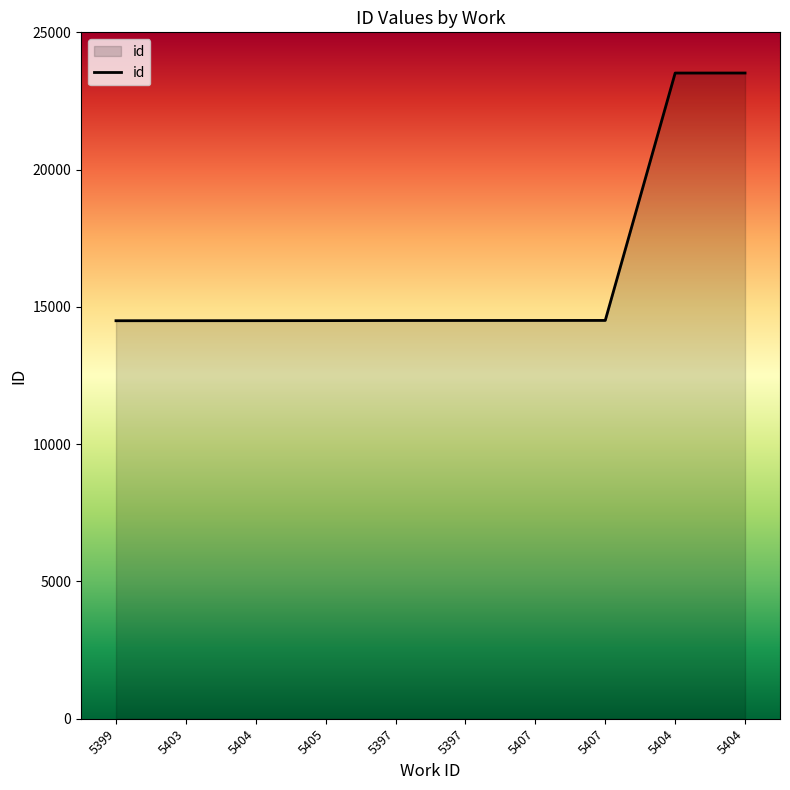

Where does the data first go above 14505?

5407